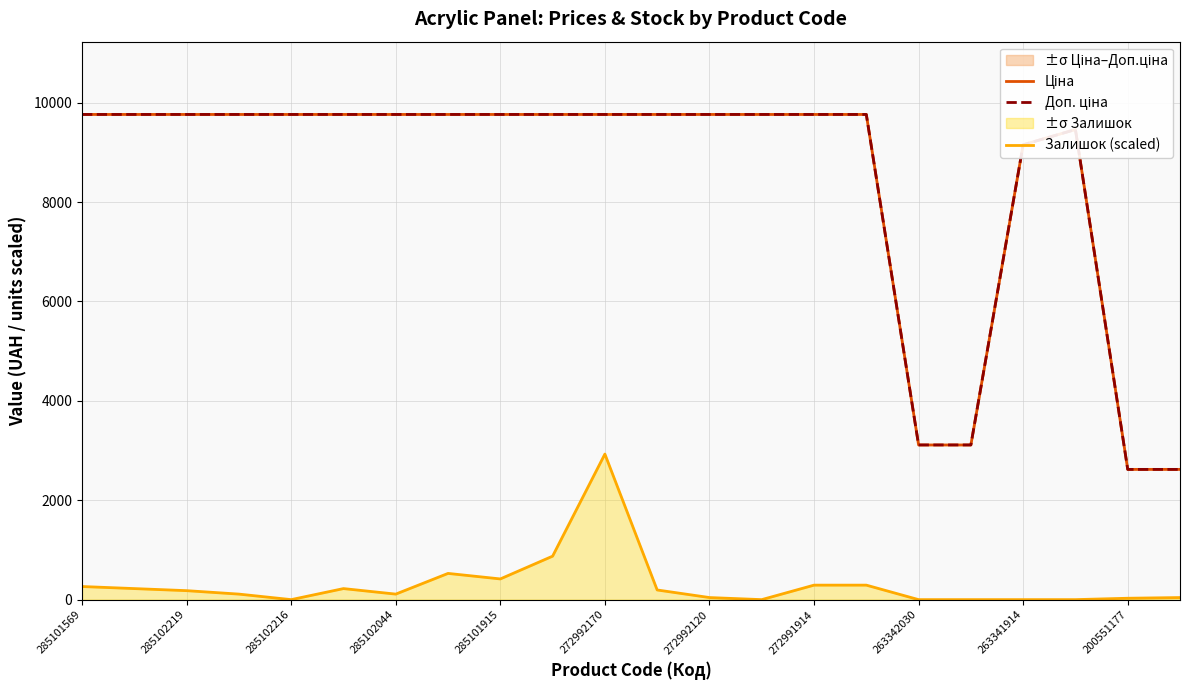

Which series has the largest total across all categories?

Доп. ціна